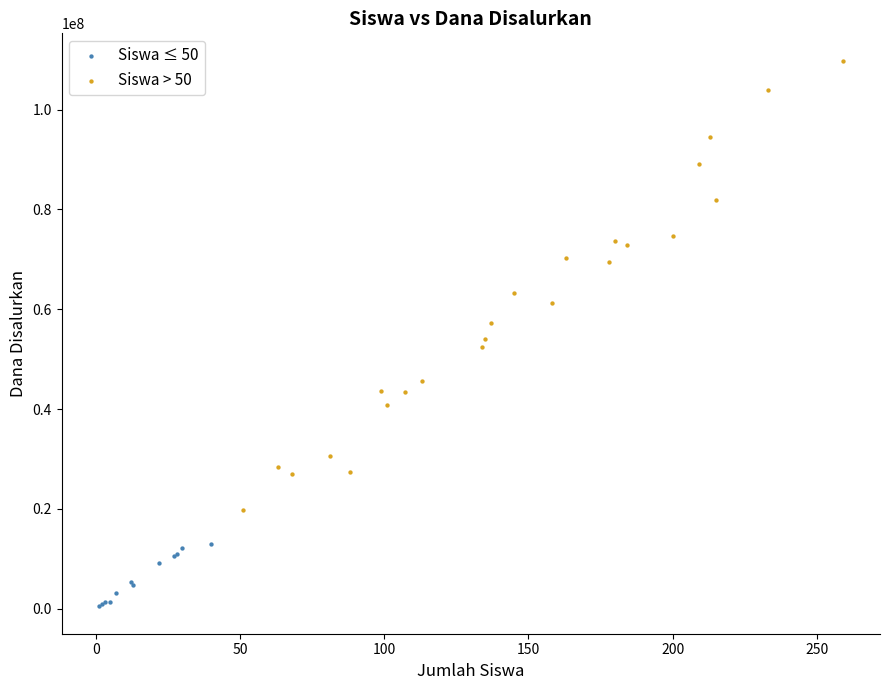

Which series reaches the minimum Y coordinate?

Siswa ≤ 50